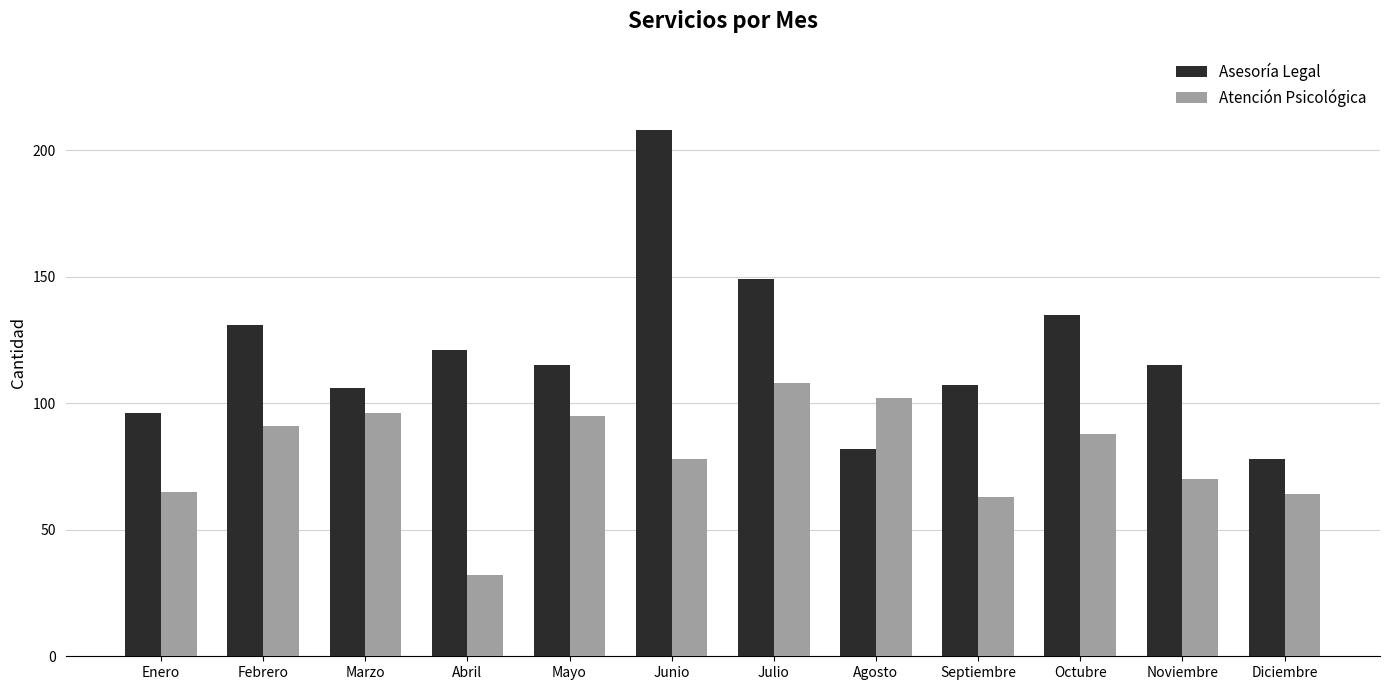

What is the value of the Atención Psicológica bar at the 10th from the left?

88